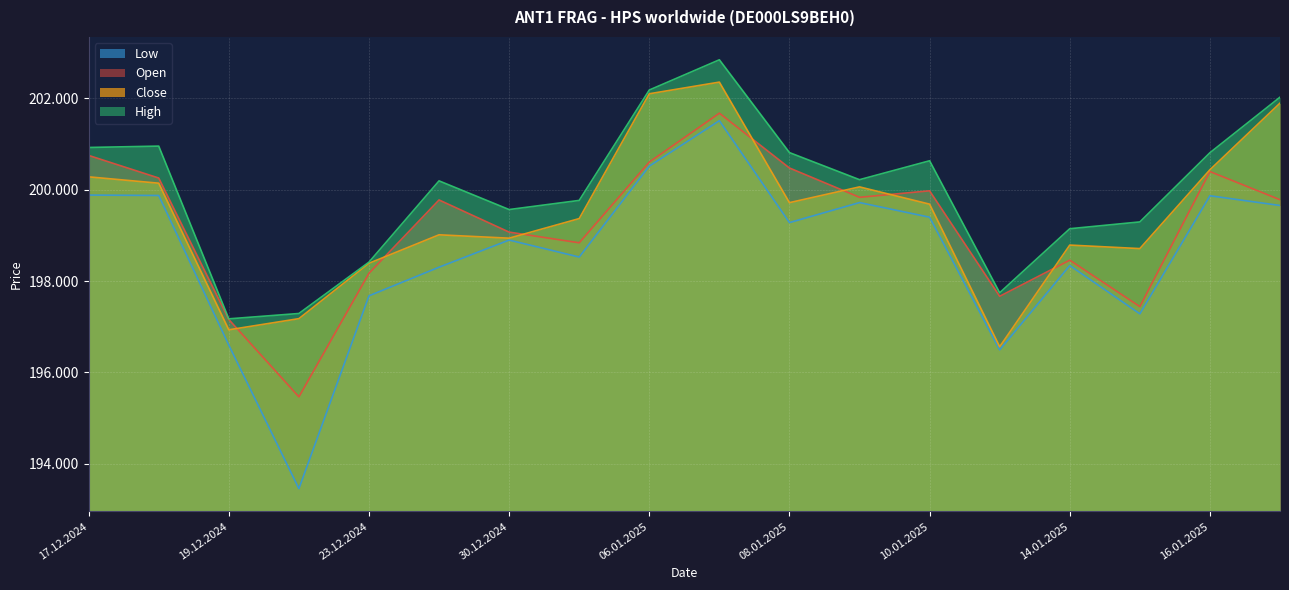

At which label does Low reach its peak?

07.01.2025